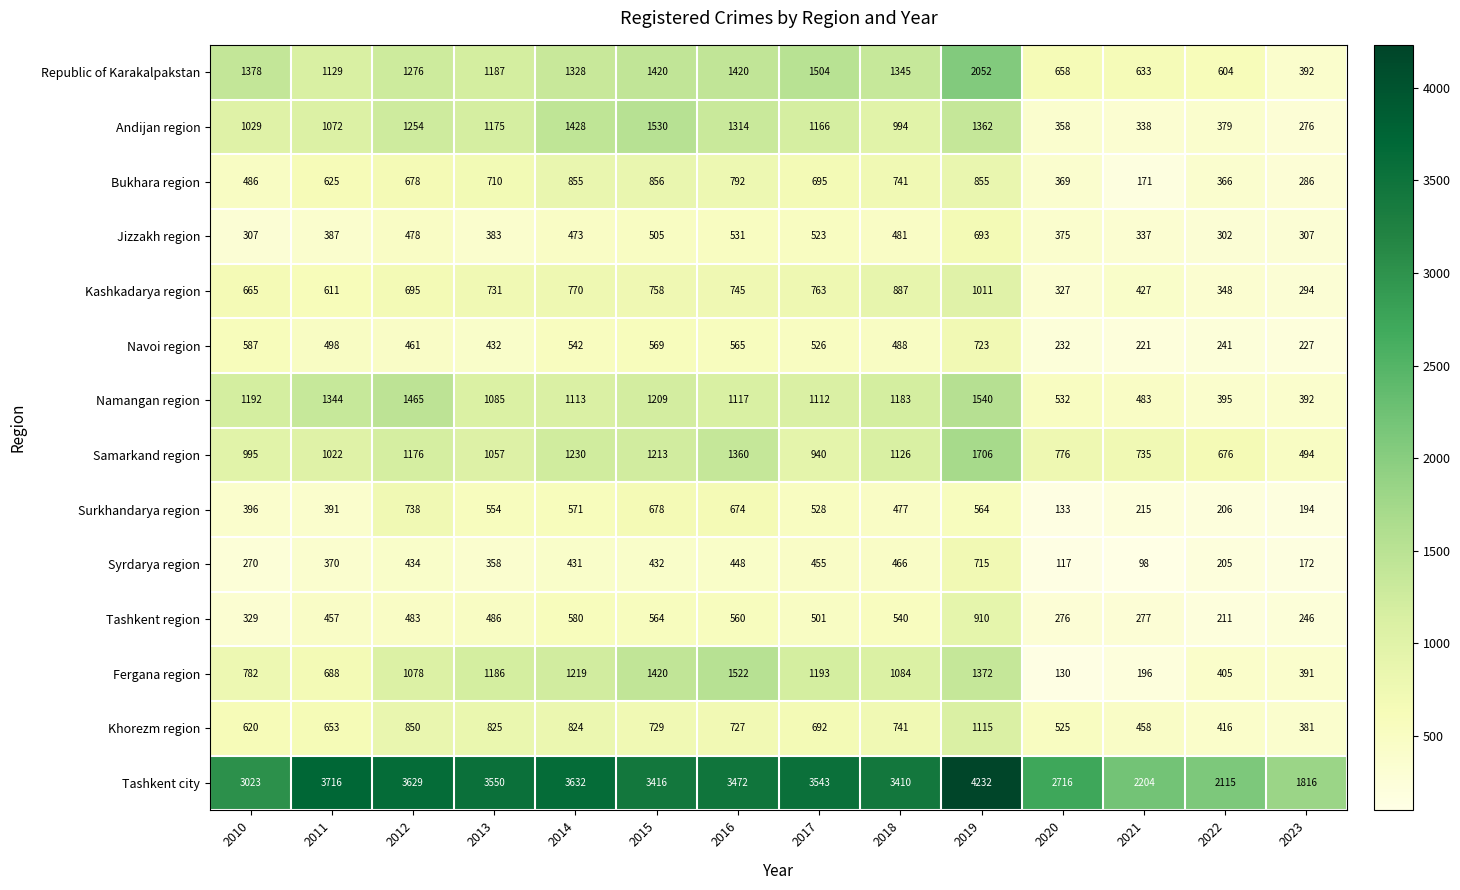

Where does the Tashkent city series first go above 3472?

2011